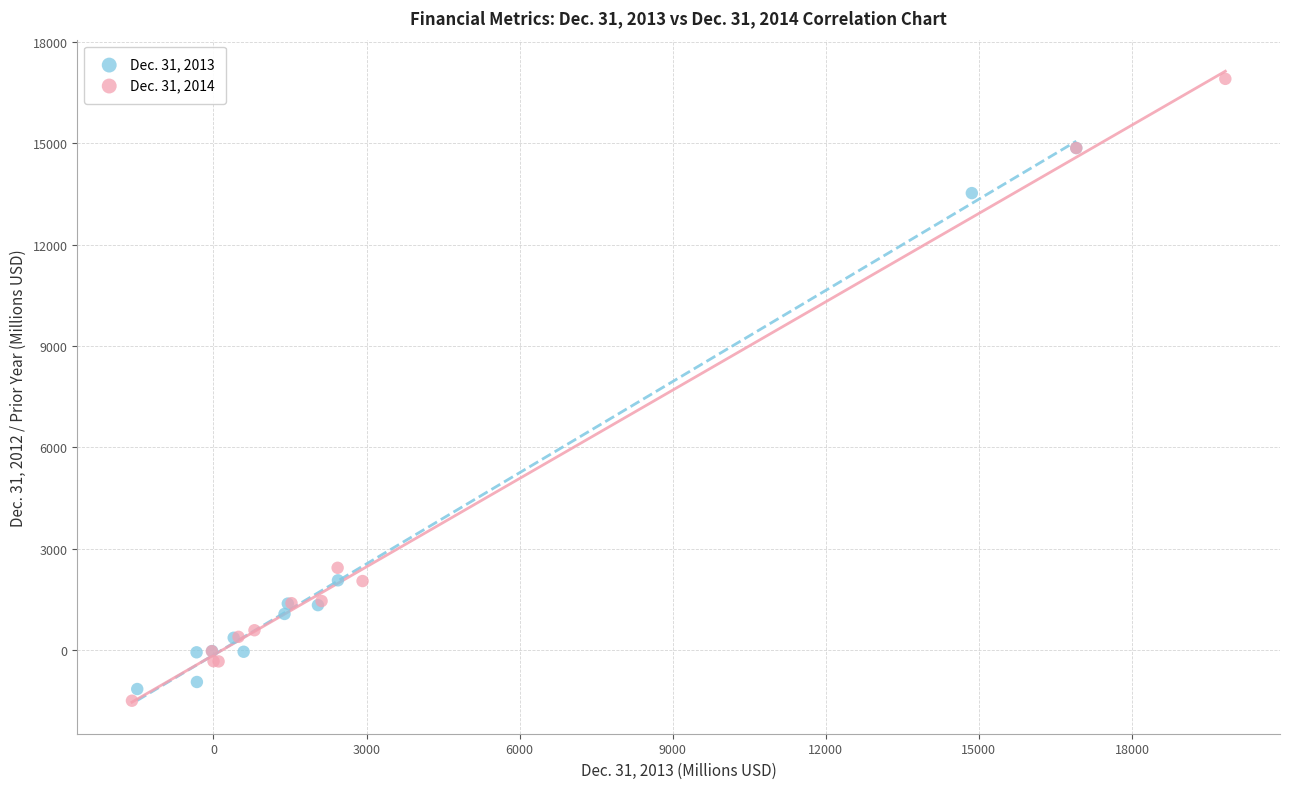

Which series has the widest spread of Y values?

Dec. 31, 2014